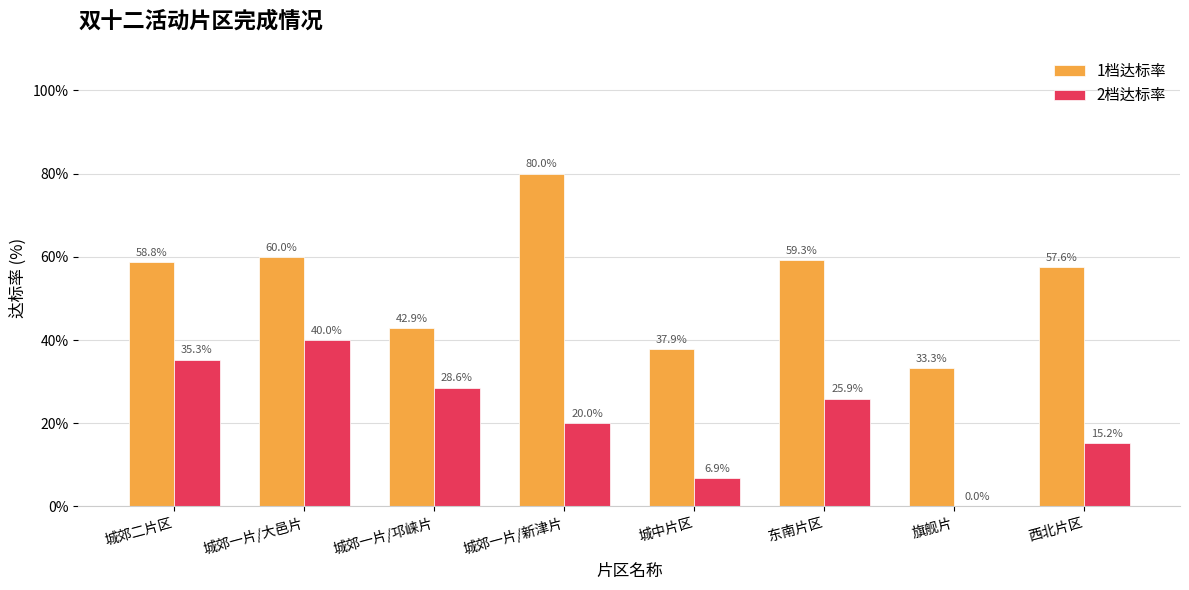

Which series has the largest total across all categories?

1档达标率